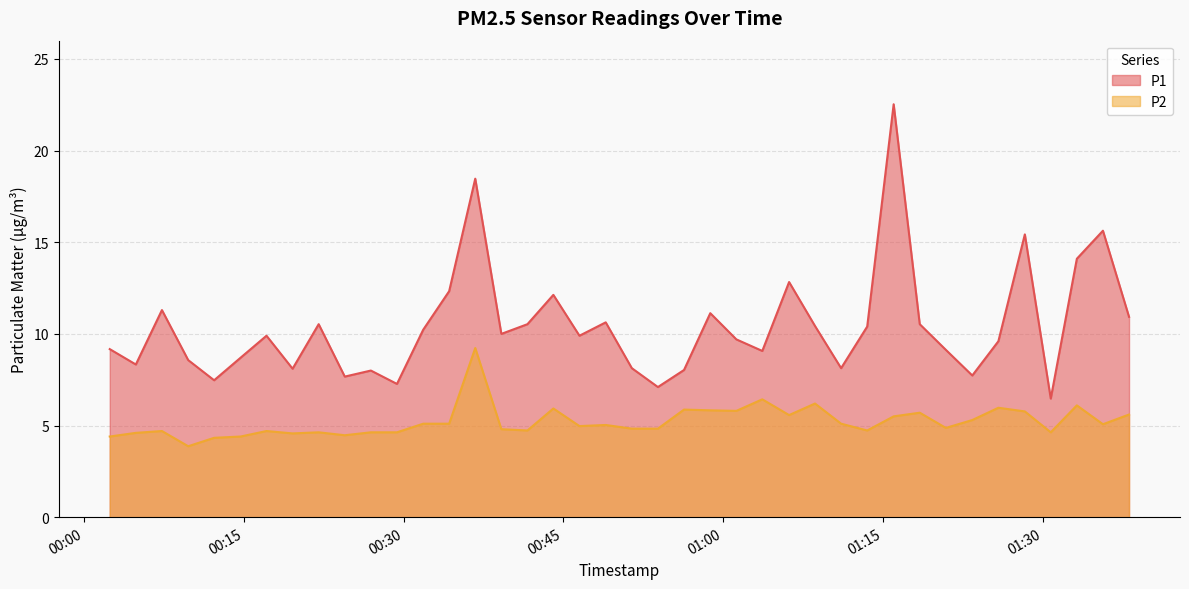

Which series has the widest spread of values?

P1